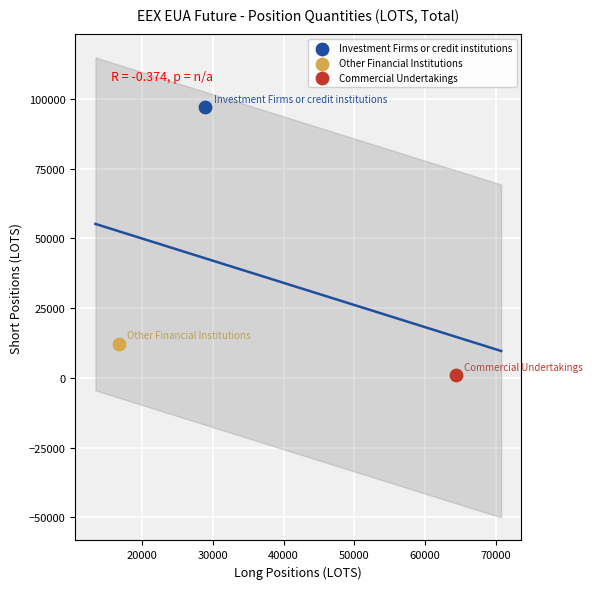

Which series reaches the minimum Y coordinate?

Commercial Undertakings